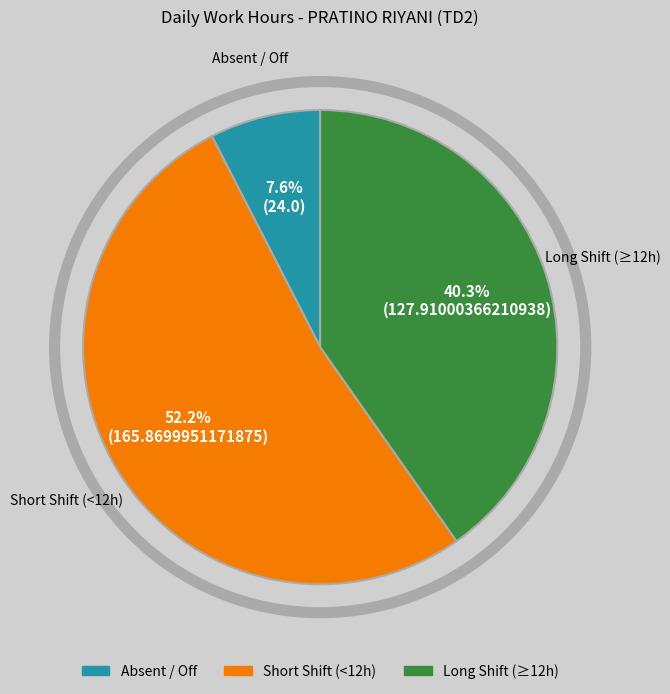

Is there any slice that represents more than half of the pie?

Yes